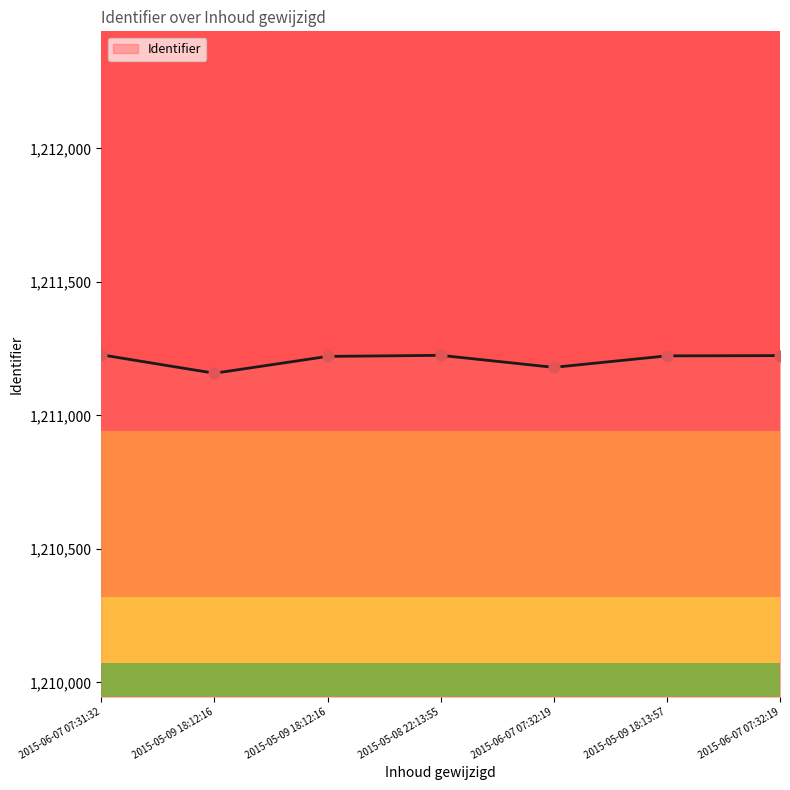

Count the number of data series in this chart.

1